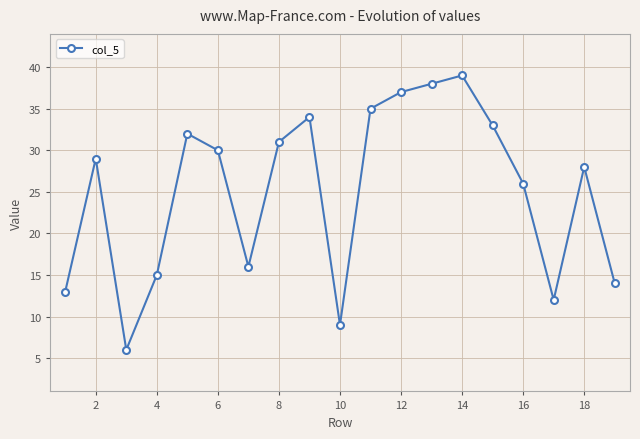

What is the difference between the maximum and minimum values?

33